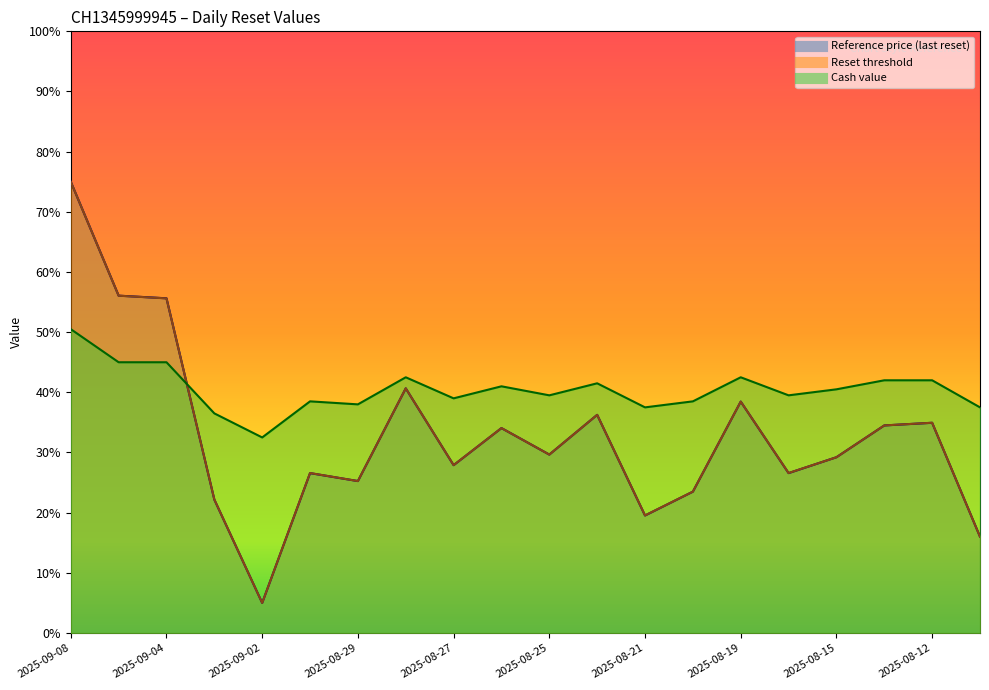

List the series in order of their peak value, lowest first.

Cash value, Reset threshold, Reference price